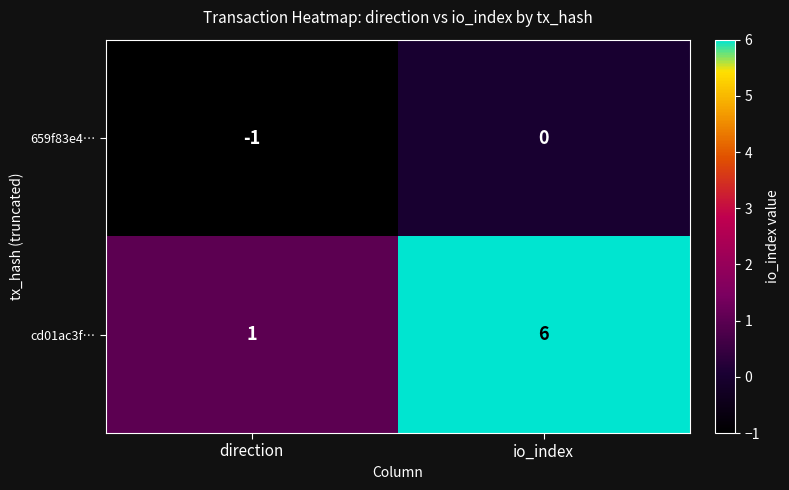

At which label is cd01ac3f… closest to 3?

direction